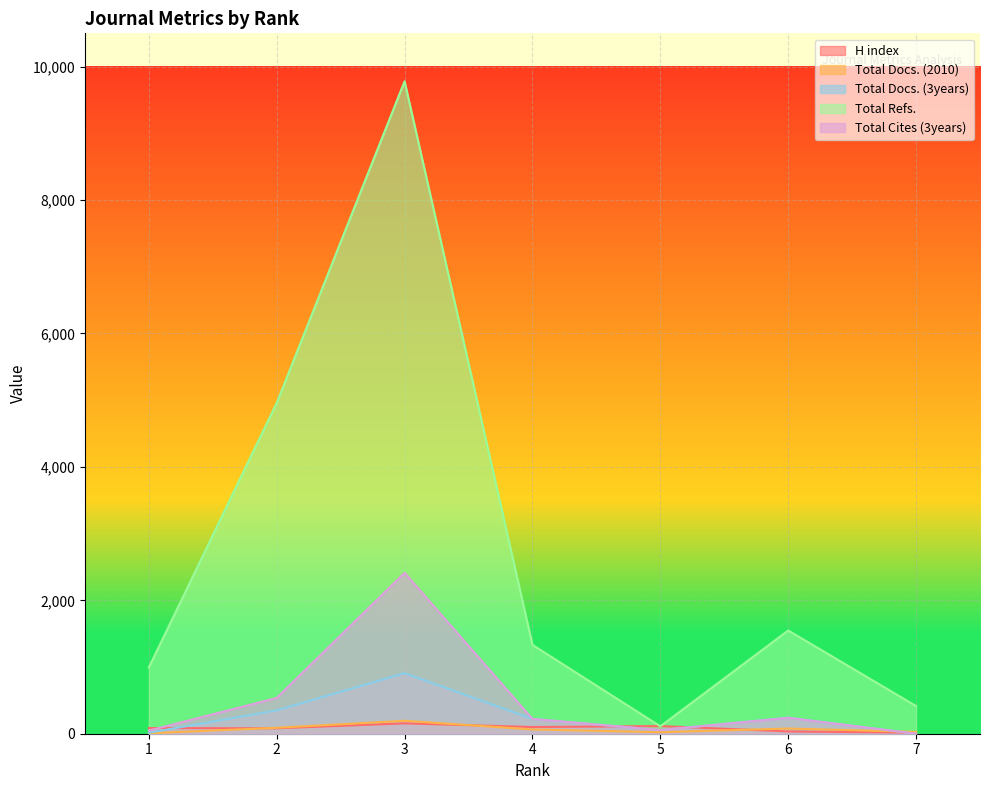

At which category does H index reach its first local valley?

2